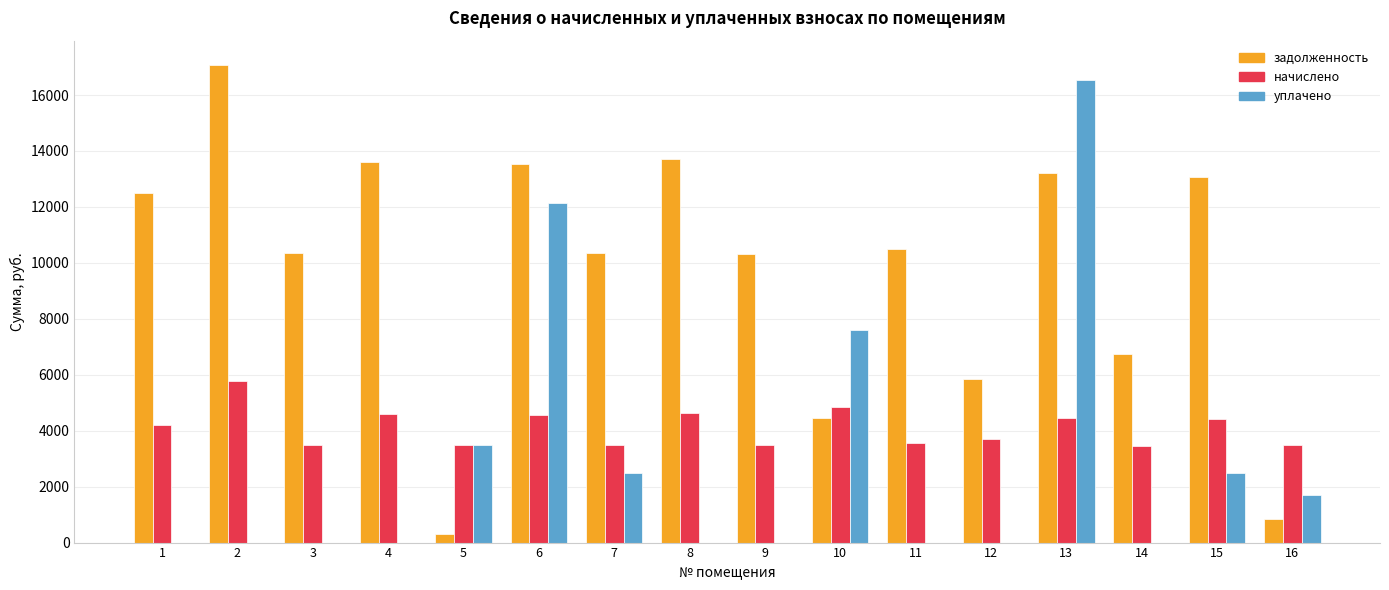

At which category is the sum across all series the highest?

13